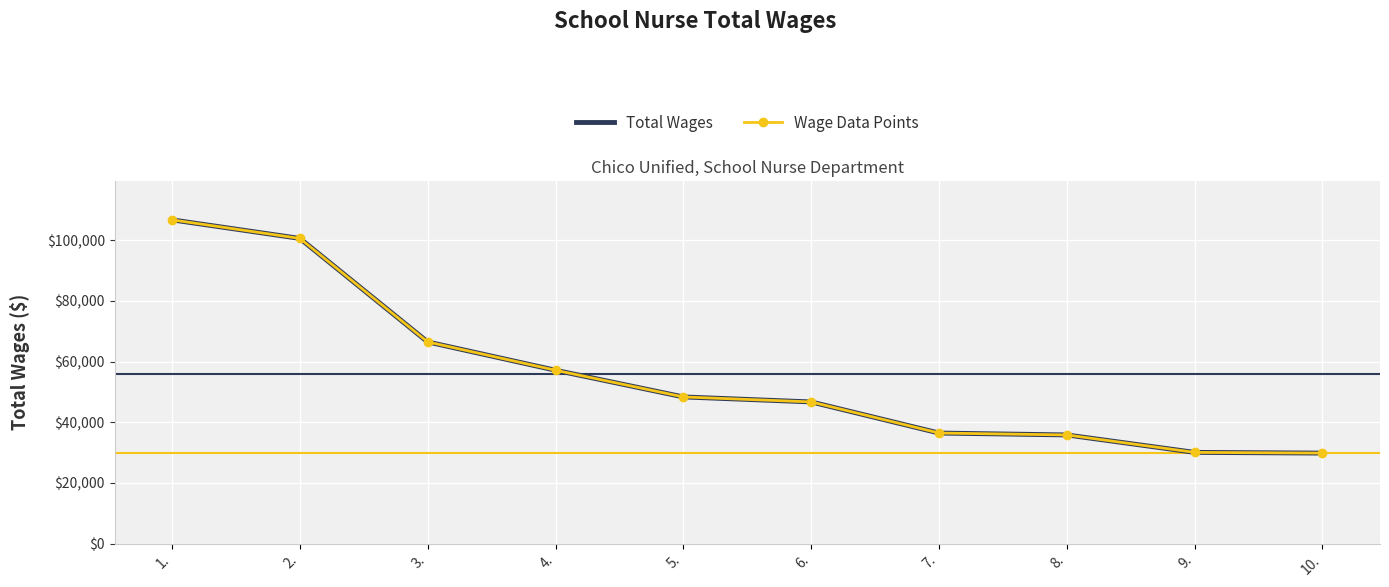

At how many categories does at least one series exceed 104195?

1